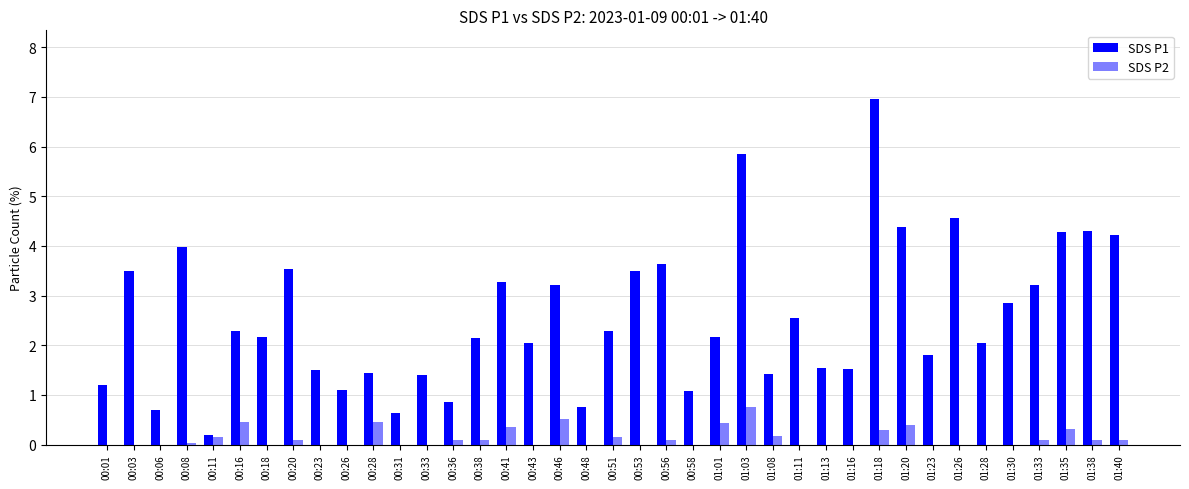

Rank the series by their maximum value, from highest to lowest.

SDS P1, SDS P2